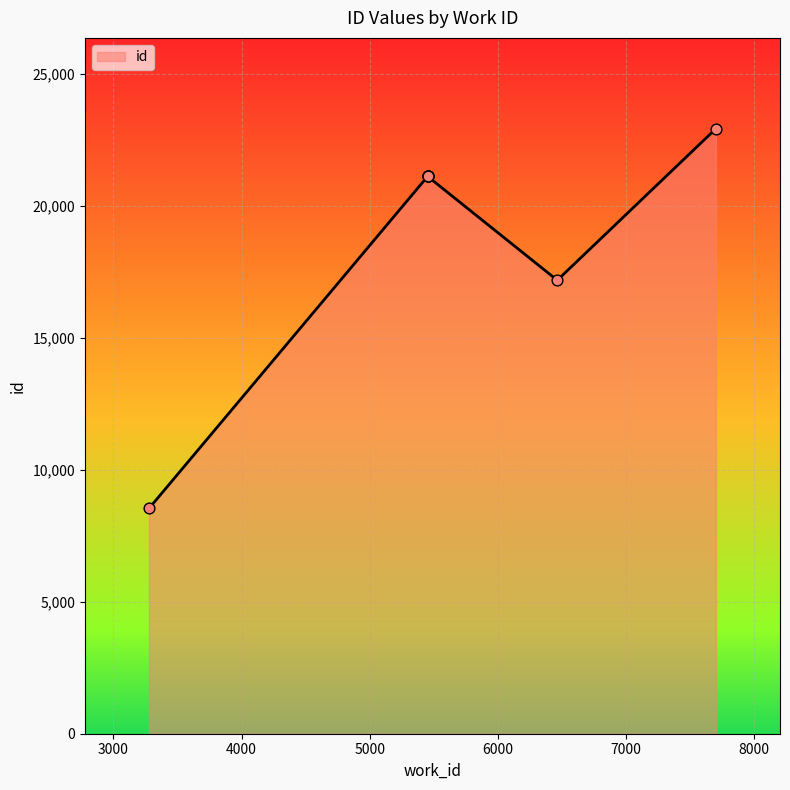

Between 5452 and 3278, which is larger?

5452